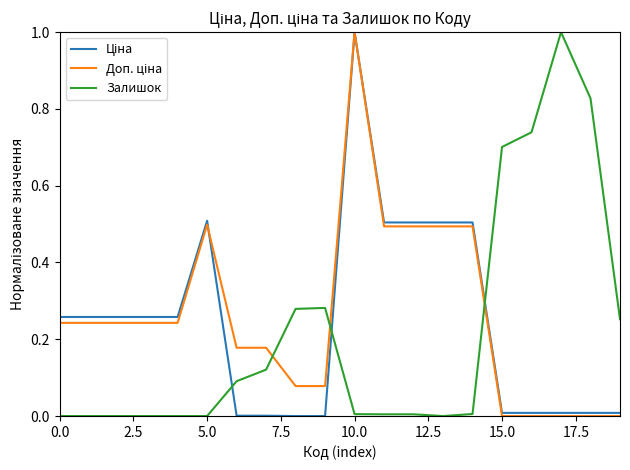

At which category is the sum across all series the highest?

10.0